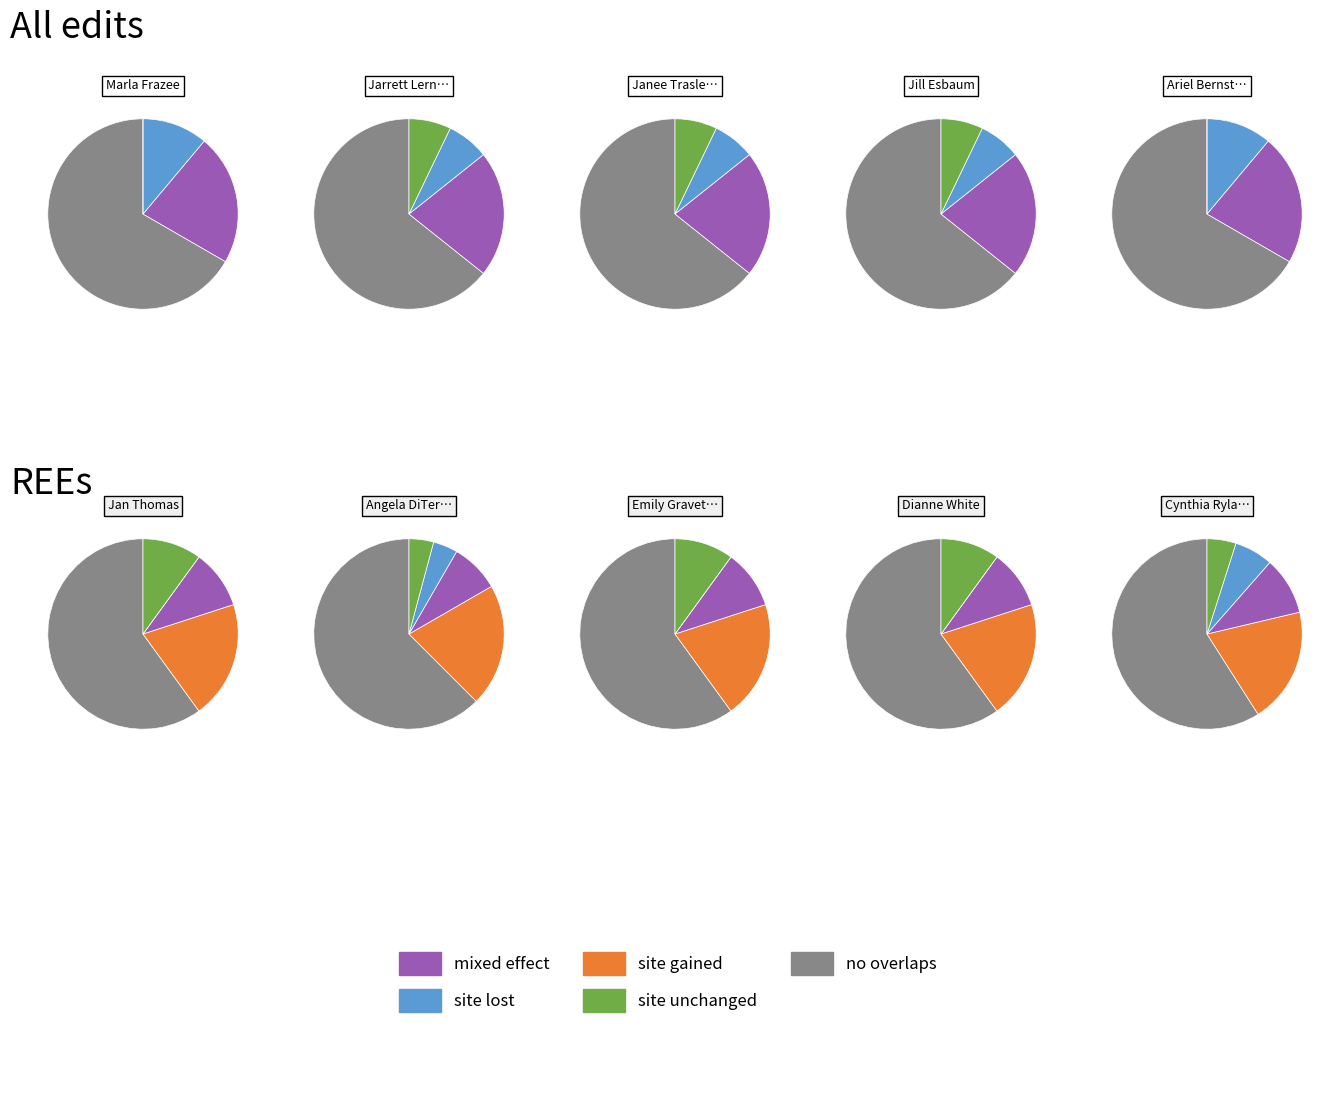

Combined, do Ariel Bernstein (575670149) and Jon Scieszka (39548061) account for over 50%?

No